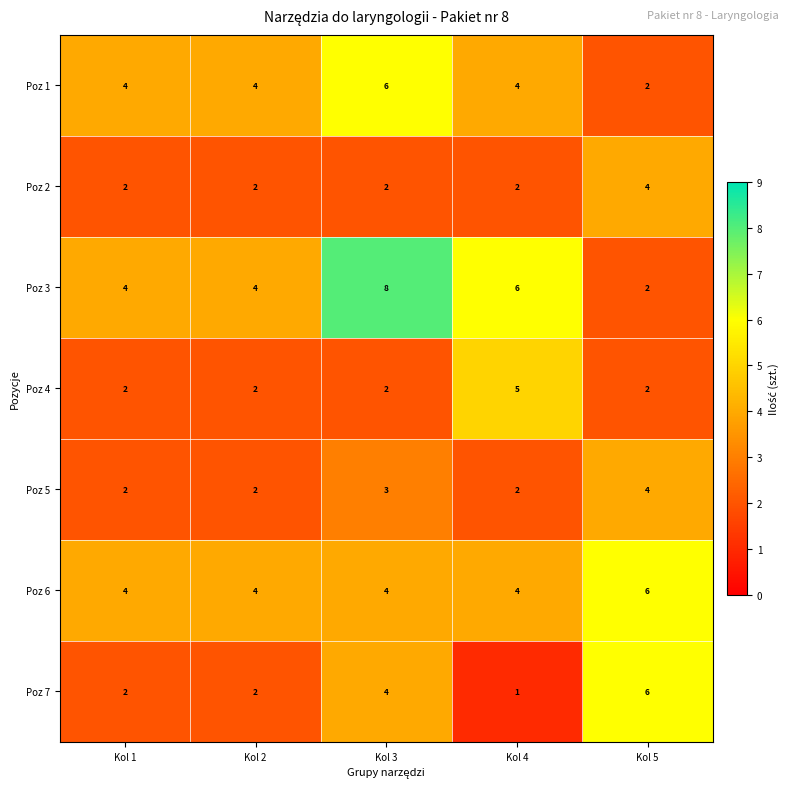

True or false: Poz 2 has a value of 3 at Kol 1.

False